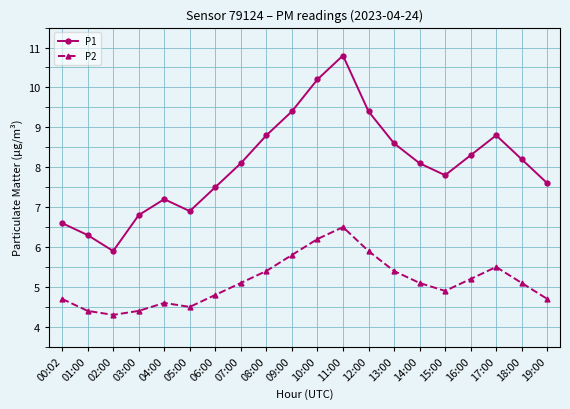

The P2 series shows 4.7 at 00:02. True or false?

True